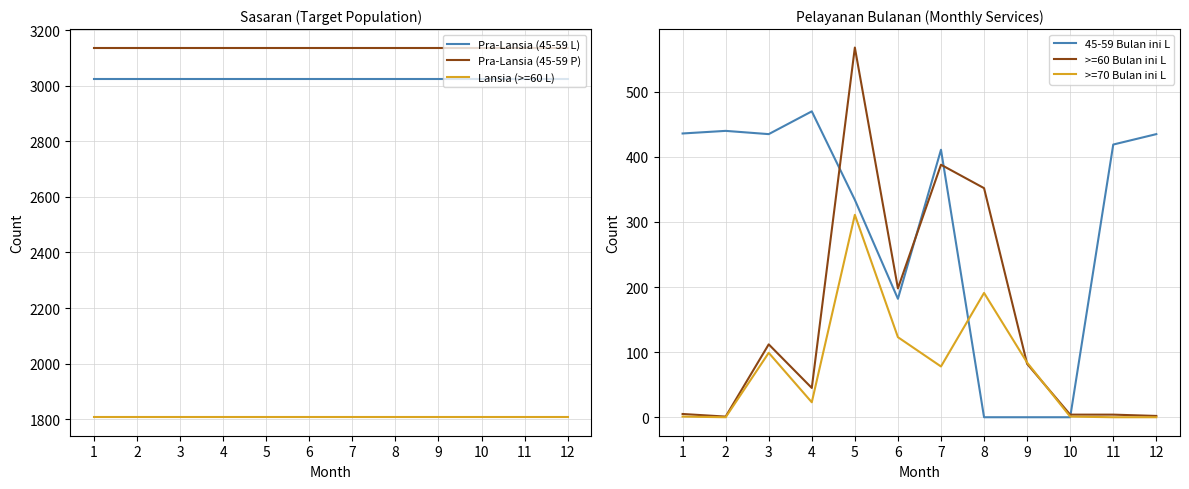

What is the total value across all series at 1?

8409